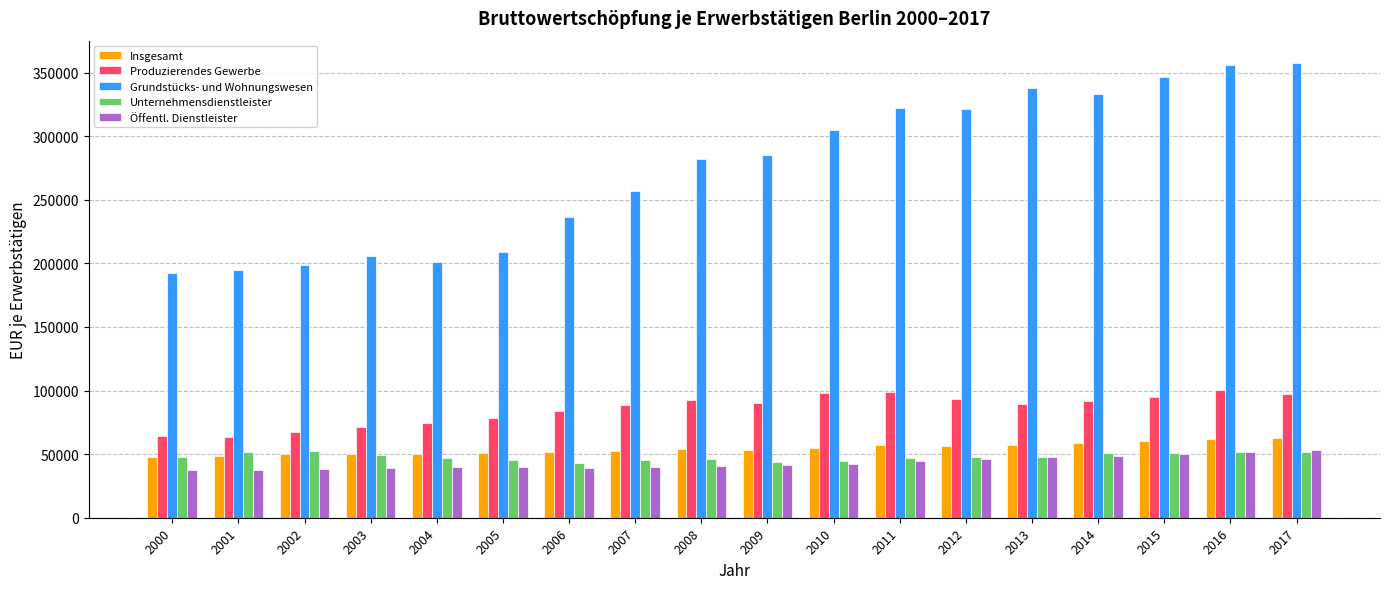

What is the sum of the Unternehmensdienstleister values at 2005 and 2001?

97308